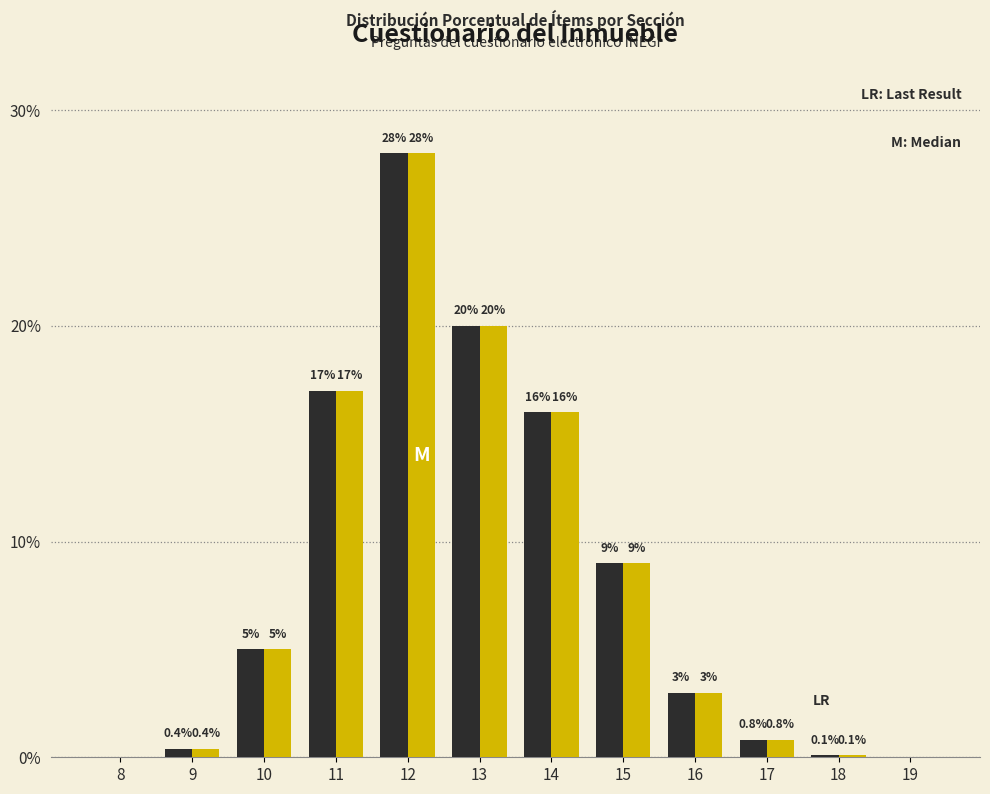

At which category is the sum across all series the highest?

12